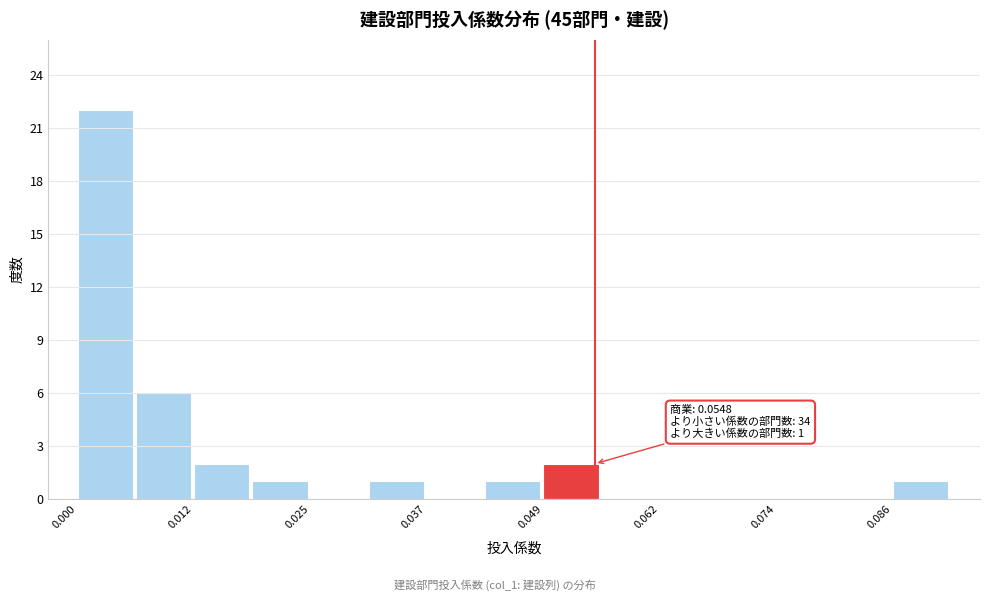

Read against the x-axis, roughly where is the centre of the tallest bar?

0.002